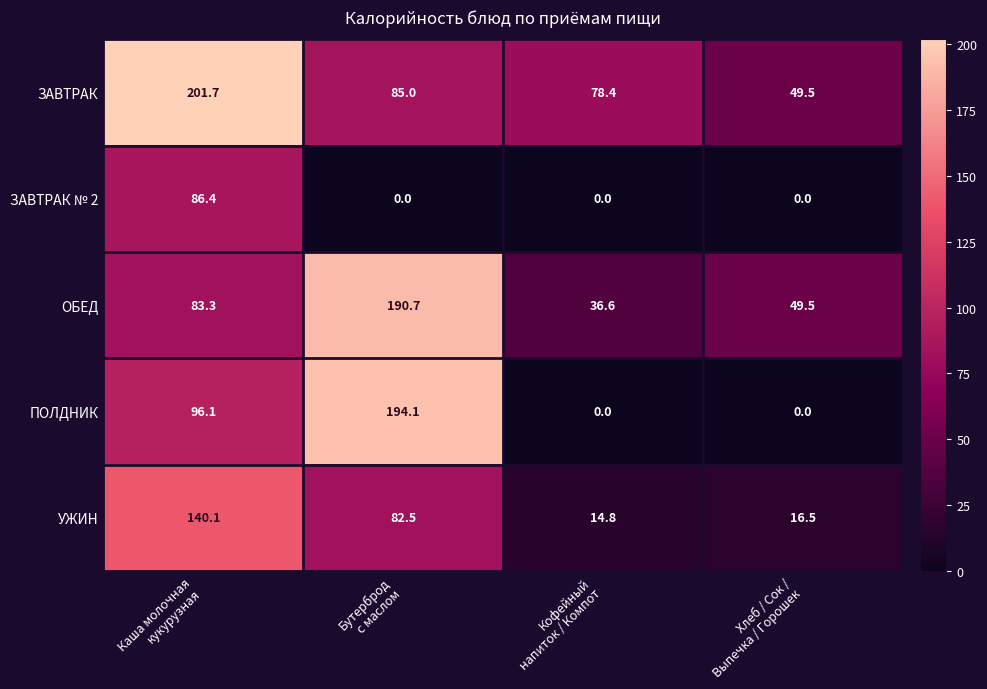

Rank the series by their maximum value, from highest to lowest.

ЗАВТРАК, ПОЛДНИК, ОБЕД, УЖИН, ЗАВТРАК № 2